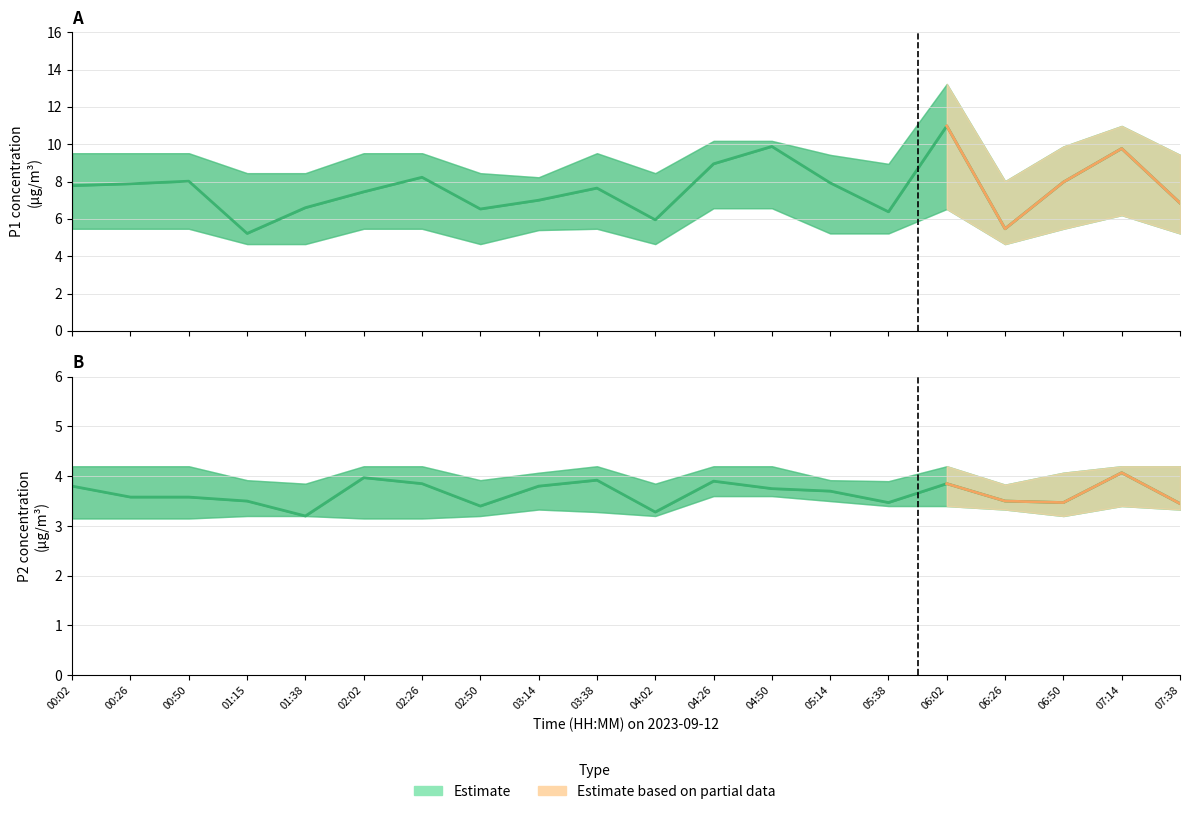

At how many categories does at least one series exceed 6?

20